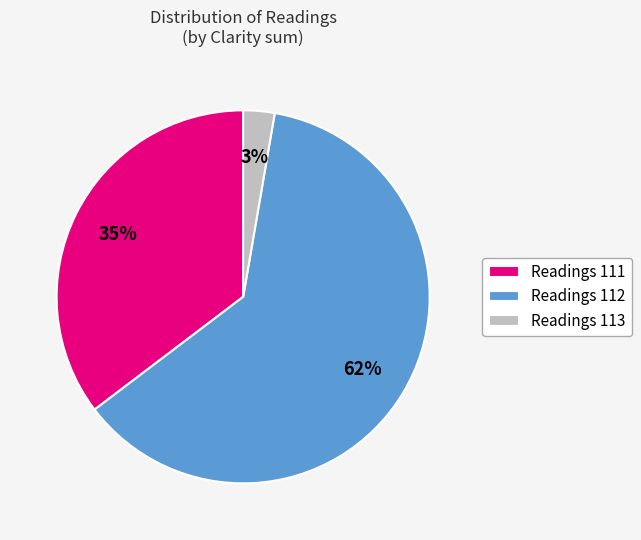

Rank the categories by value from highest to lowest.

Readings 112, Readings 111, Readings 113